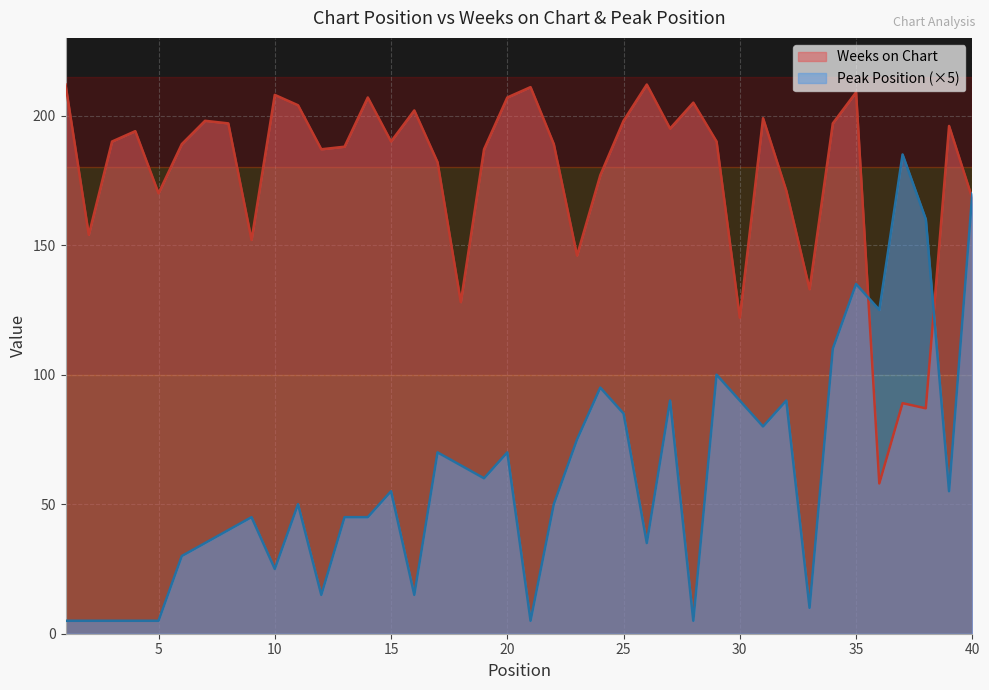

What is the smallest value displayed?

5